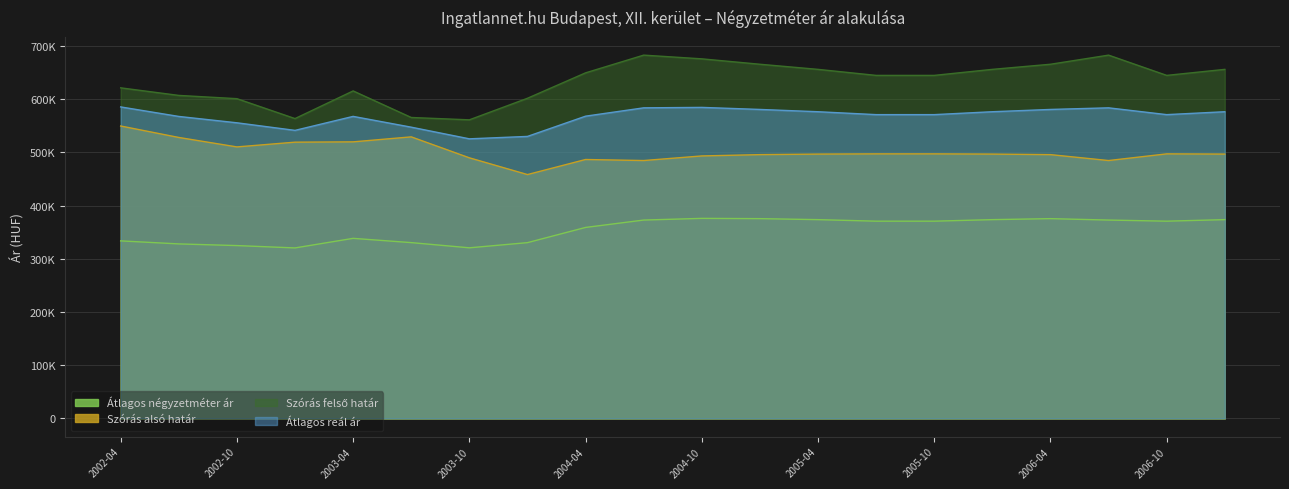

The Szórás felső határ series shows 1082747 at 2006-07. True or false?

False